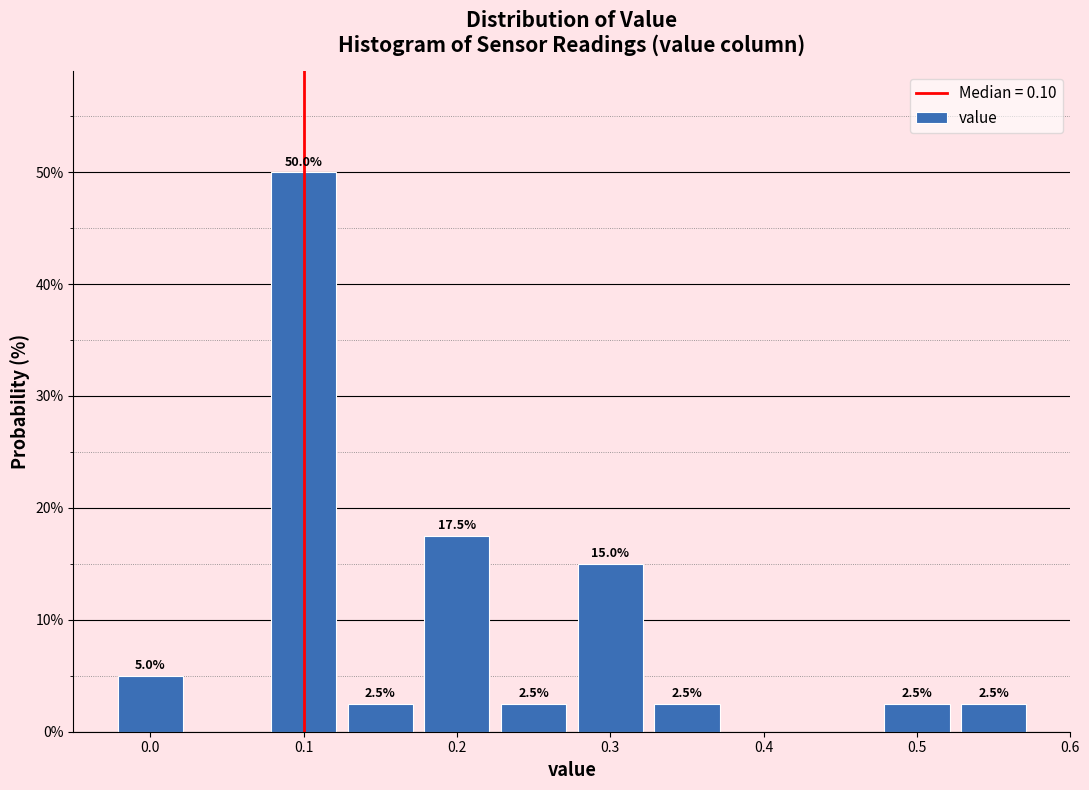

Which range on the x-axis has the tallest bar?

0.075 to 0.125